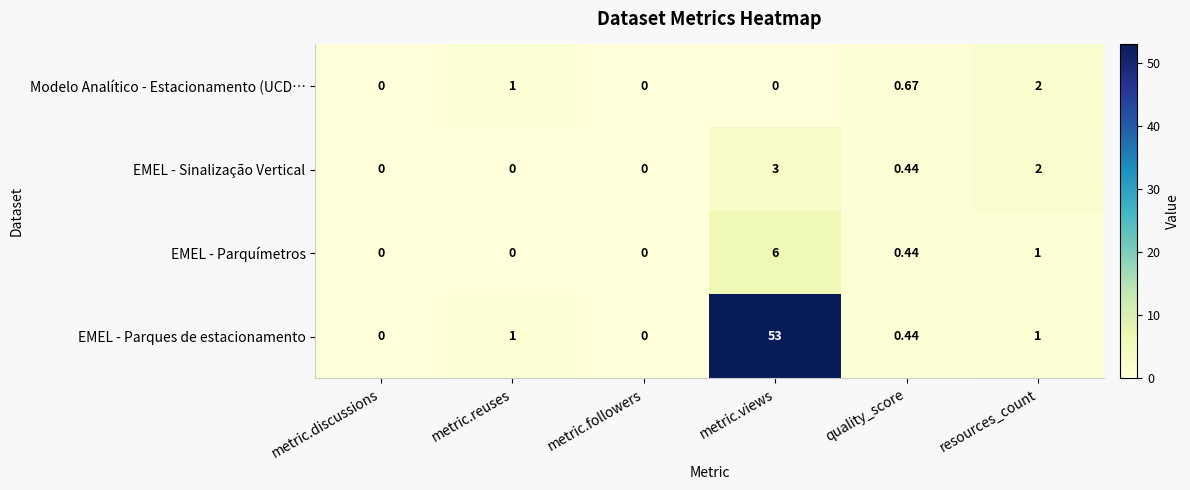

Which series changed the most between quality_score and resources_count?

EMEL - Sinalização Vertical